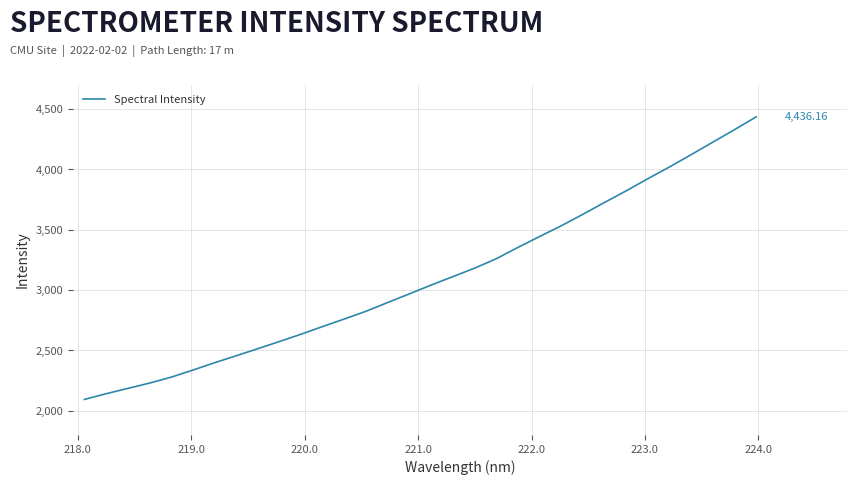

What is the difference between the maximum and minimum values?

2341.7